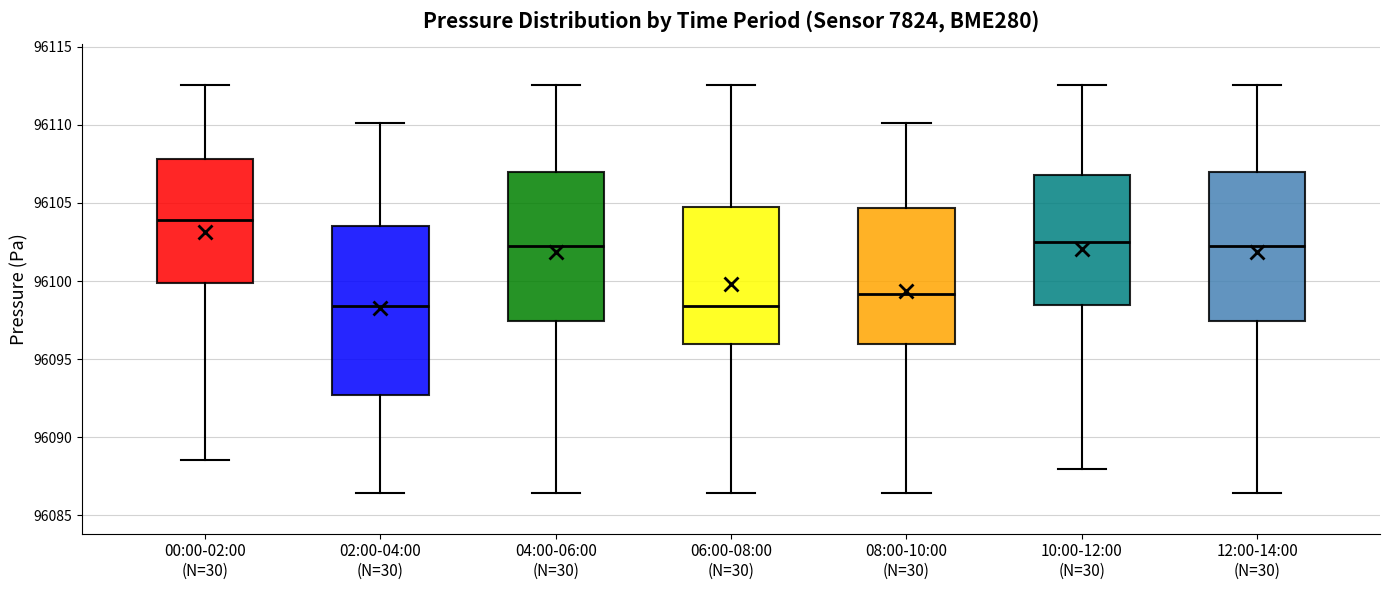

Where is the lower edge of the box for 06:00-08:00 (N=30) on the y-axis? The values are not printed on the chart, so give them approximately, as read against the axis.

96096.0